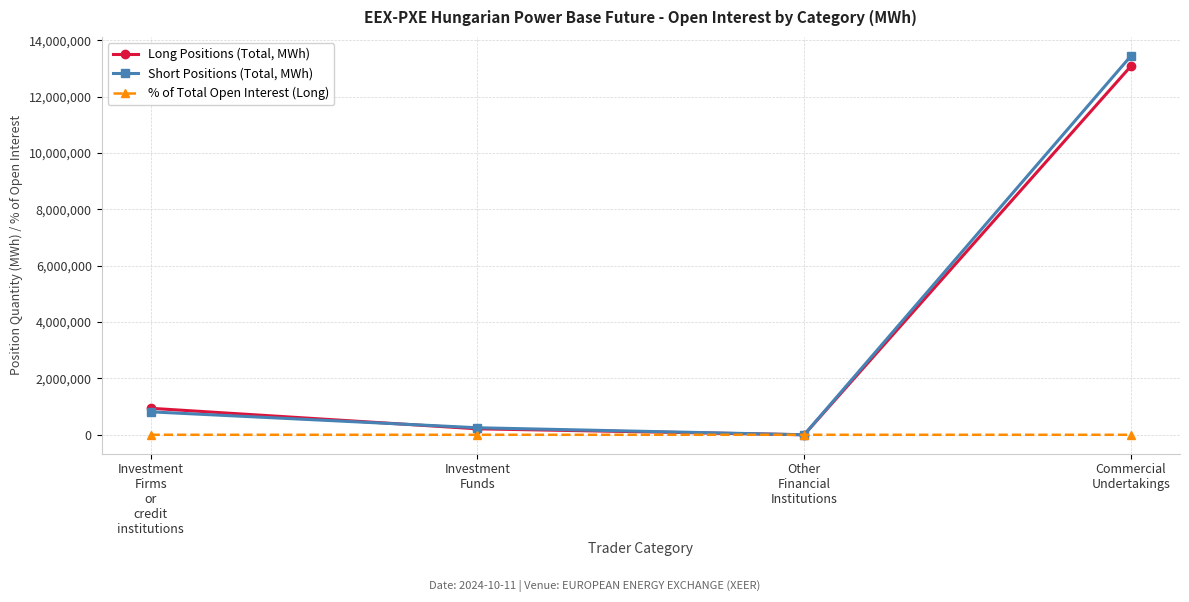

List the series in order of their peak value, lowest first.

% of Total Open Interest (Long), Long Positions (Total, MWh), Short Positions (Total, MWh)